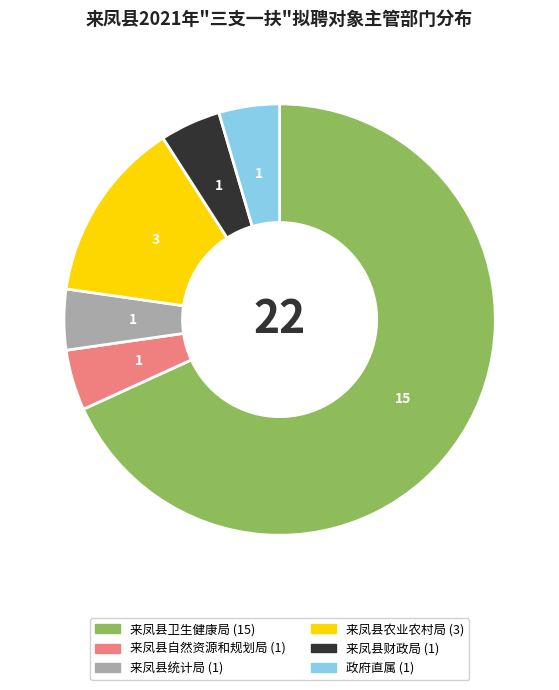

Is the sum of 来凤县卫生健康局 and 来凤县农业农村局 greater than half?

Yes